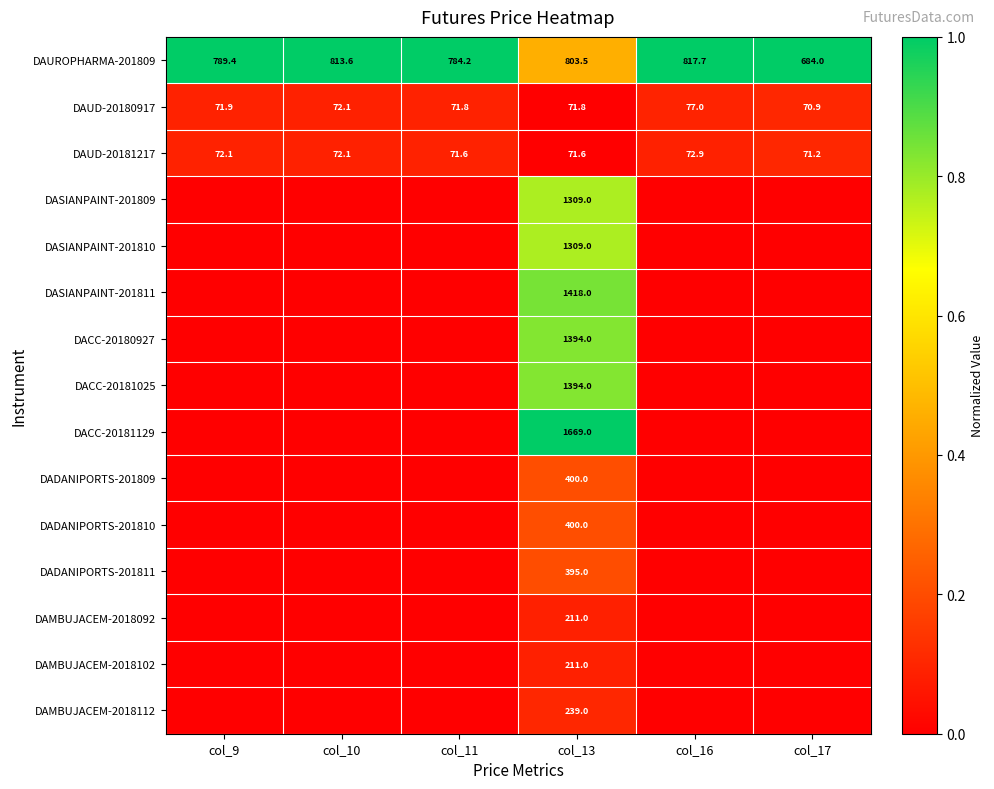

How many distinct data groups are displayed?

15